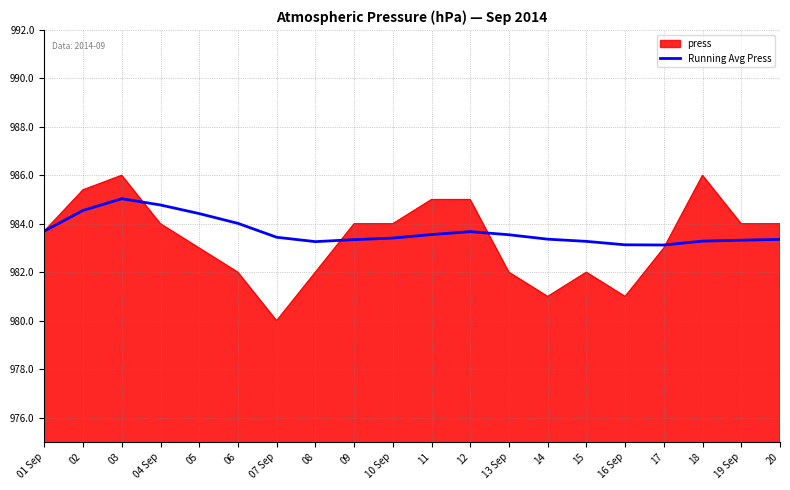

List the series in order of their peak value, highest first.

press, Running Avg Press